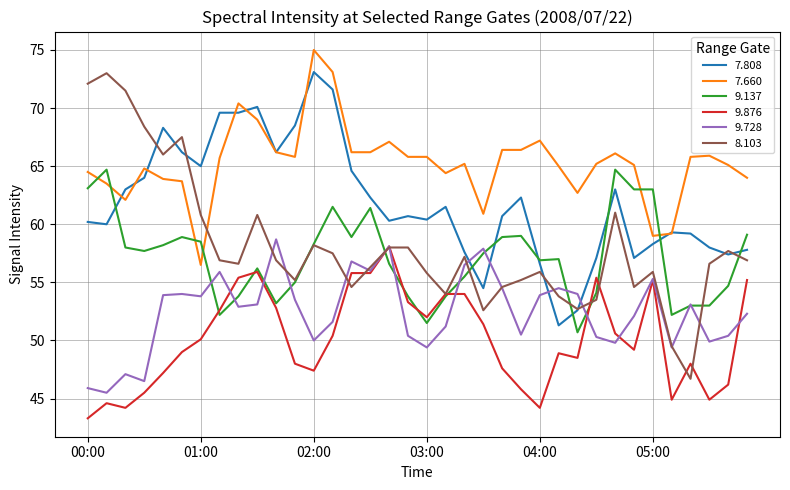

Is this an area chart (filled region under the line)?

No